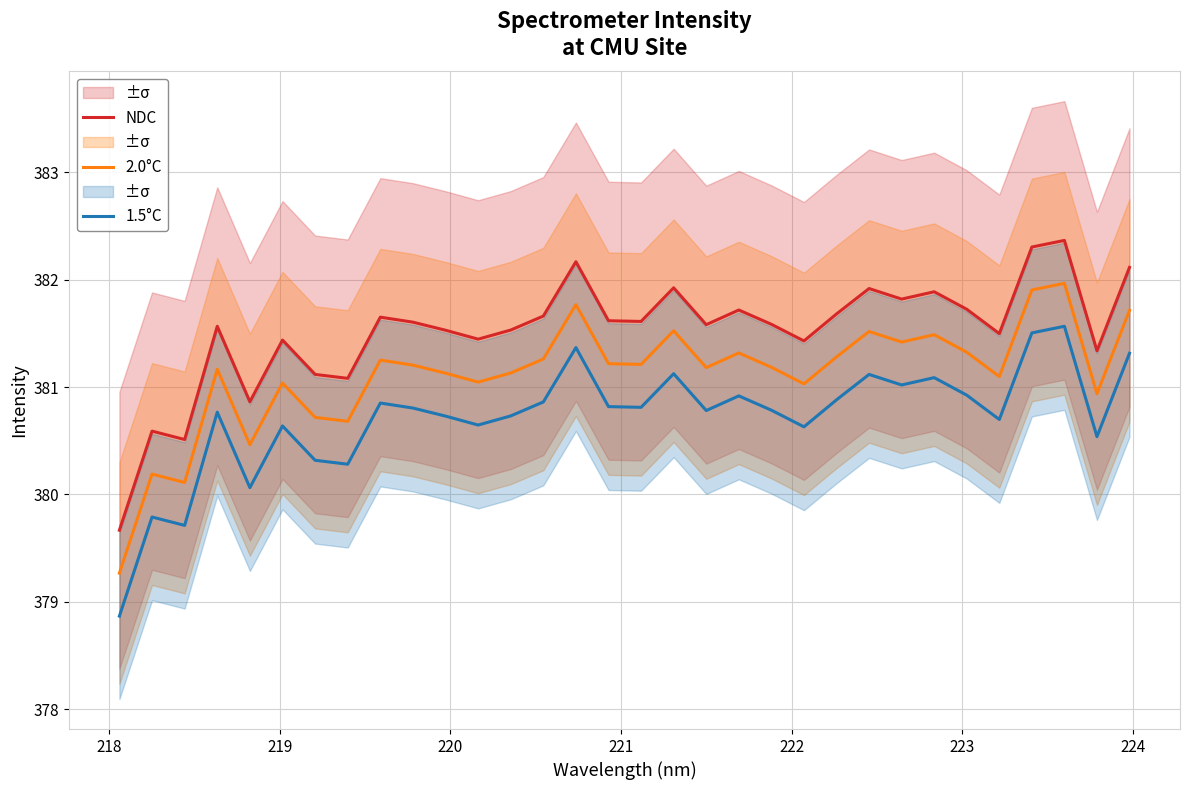

What are all the series names shown in the legend?

NDC, 2.0°C, 1.5°C